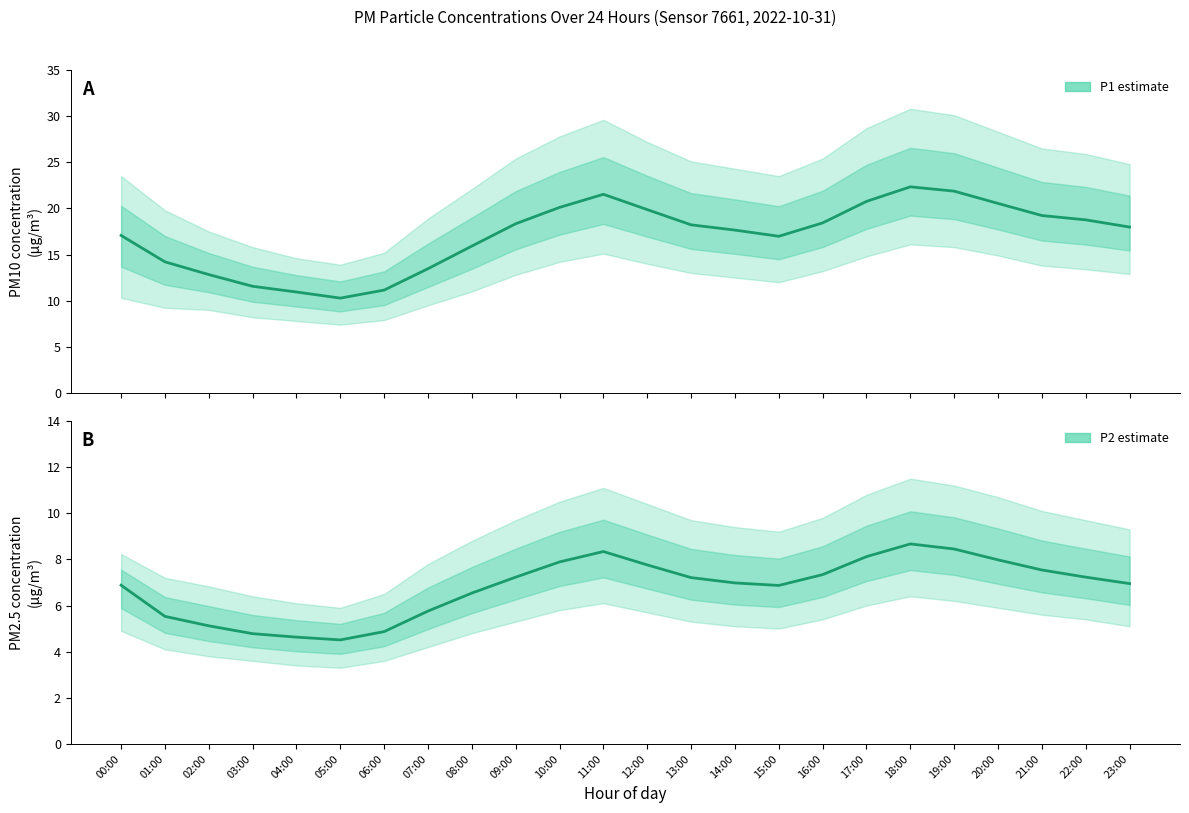

True or false: P2 (PM2.5 estimate) and P1 (PM10 estimate) intersect in this chart.

False